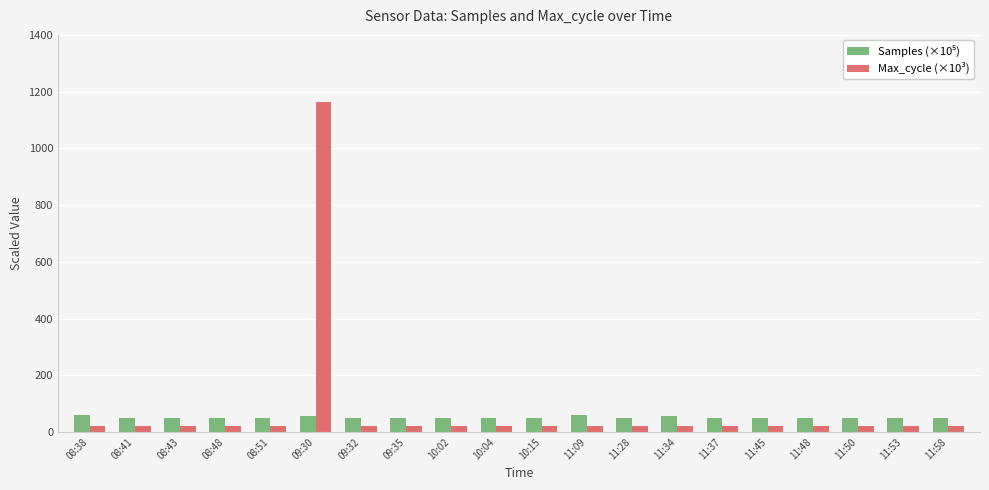

At which category is the sum across all series the highest?

09:30